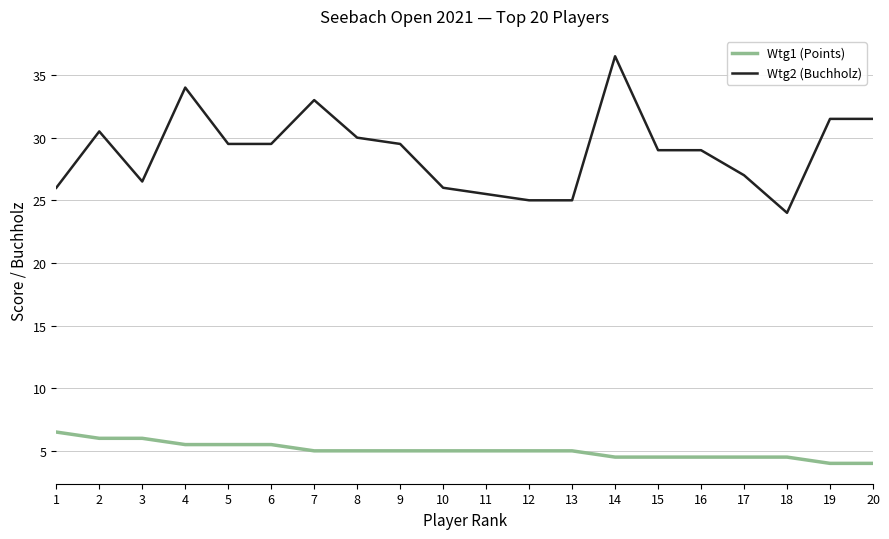

Does the chart display data point markers on the line(s)?

No